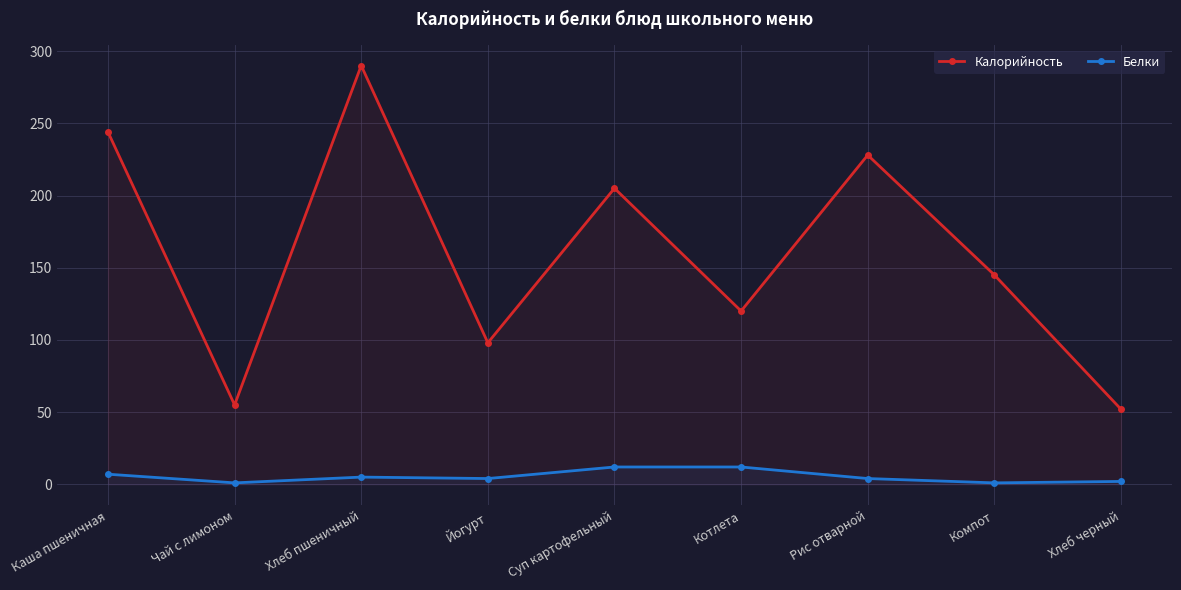

Which series has the widest spread of values?

Калорийность